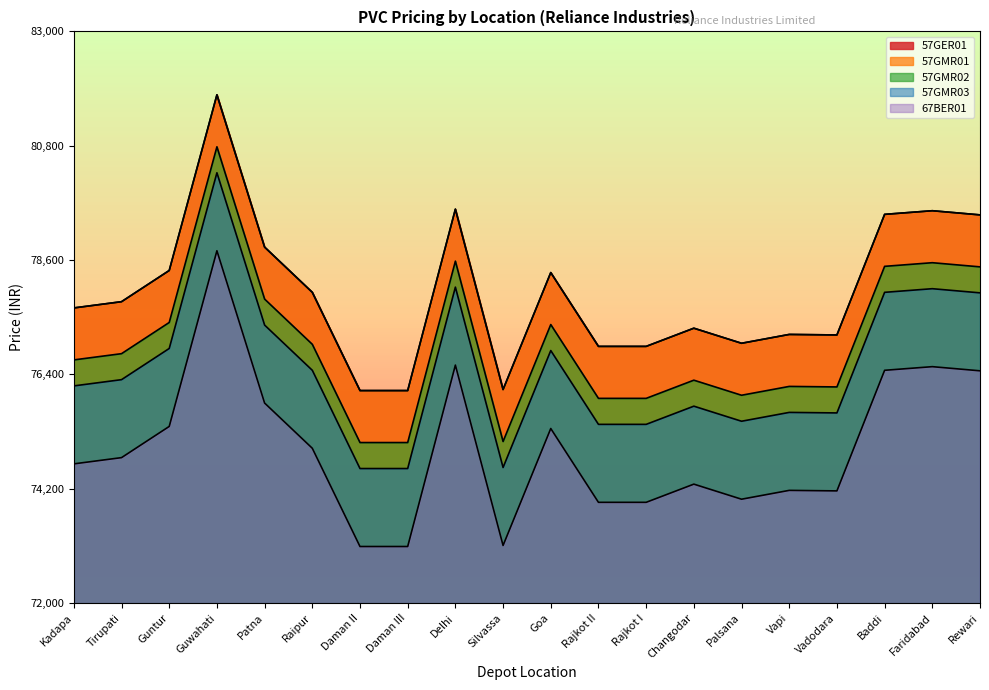

Reading right to left, what are all the values shown in this chart?

57GER01: Rewari=79470	Faridabad=79550	Baddi=79480	Vadodara=77160	Vapi=77170	Palsana=77000	Changodar=77290	Rajkot I=76940	Rajkot II=76940	Goa=78360	Silvassa=76110	Delhi=79580	Daman III=76090	Daman II=76090	Raipur=77980	Patna=78850	Guwahati=81780	Guntur=78400	Tirupati=77800	Kadapa=77680
57GMR01: Rewari=79470	Faridabad=79550	Baddi=79480	Vadodara=77160	Vapi=77170	Palsana=77000	Changodar=77290	Rajkot I=76940	Rajkot II=76940	Goa=78360	Silvassa=76110	Delhi=79580	Daman III=76090	Daman II=76090	Raipur=77980	Patna=78850	Guwahati=81780	Guntur=78400	Tirupati=77800	Kadapa=77680
57GMR02: Rewari=78470	Faridabad=78550	Baddi=78480	Vadodara=76160	Vapi=76170	Palsana=76000	Changodar=76290	Rajkot I=75940	Rajkot II=75940	Goa=77360	Silvassa=75110	Delhi=78580	Daman III=75090	Daman II=75090	Raipur=76980	Patna=77850	Guwahati=80780	Guntur=77400	Tirupati=76800	Kadapa=76680
57GMR03: Rewari=77970	Faridabad=78050	Baddi=77980	Vadodara=75660	Vapi=75670	Palsana=75500	Changodar=75790	Rajkot I=75440	Rajkot II=75440	Goa=76860	Silvassa=74610	Delhi=78080	Daman III=74590	Daman II=74590	Raipur=76480	Patna=77350	Guwahati=80280	Guntur=76900	Tirupati=76300	Kadapa=76180
67BER01: Rewari=76470	Faridabad=76550	Baddi=76480	Vadodara=74160	Vapi=74170	Palsana=74000	Changodar=74290	Rajkot I=73940	Rajkot II=73940	Goa=75360	Silvassa=73110	Delhi=76580	Daman III=73090	Daman II=73090	Raipur=74980	Patna=75850	Guwahati=78780	Guntur=75400	Tirupati=74800	Kadapa=74680